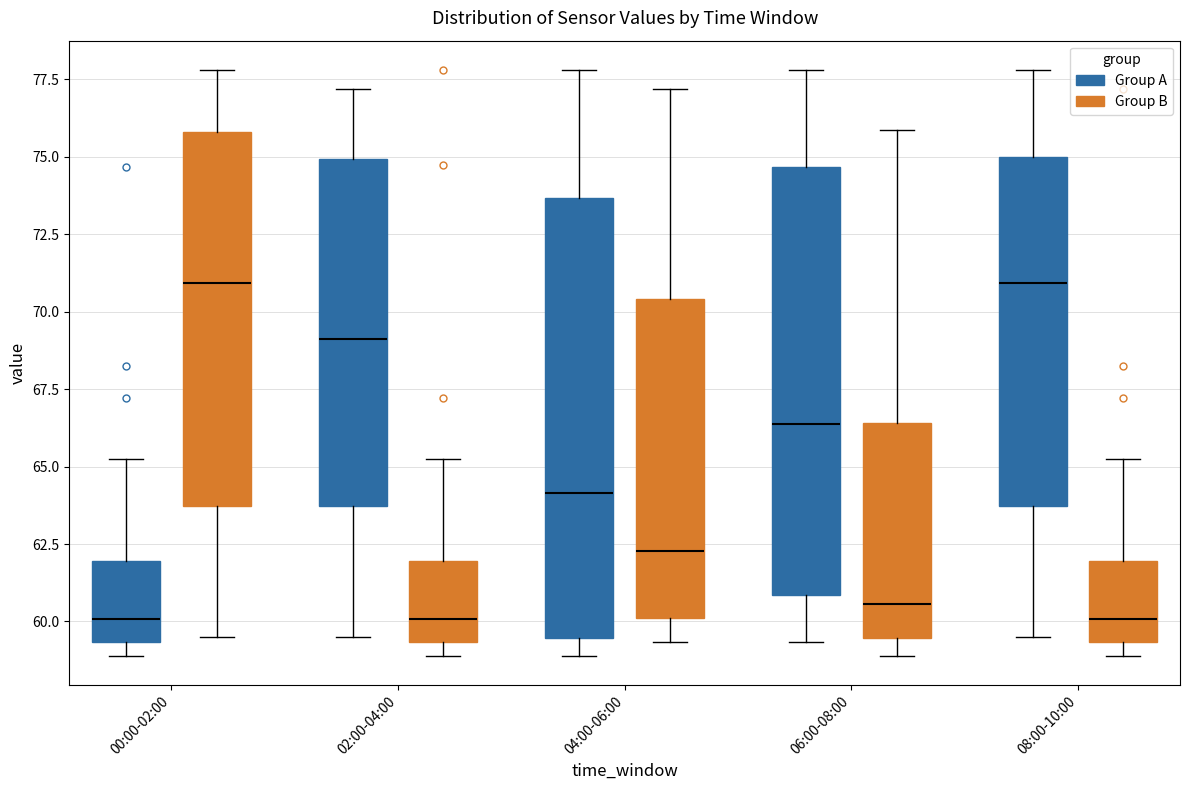

Where is the upper edge of the box for 08:00-10:00 (Group A) on the y-axis? The values are not printed on the chart, so give them approximately, as read against the axis.

75.0